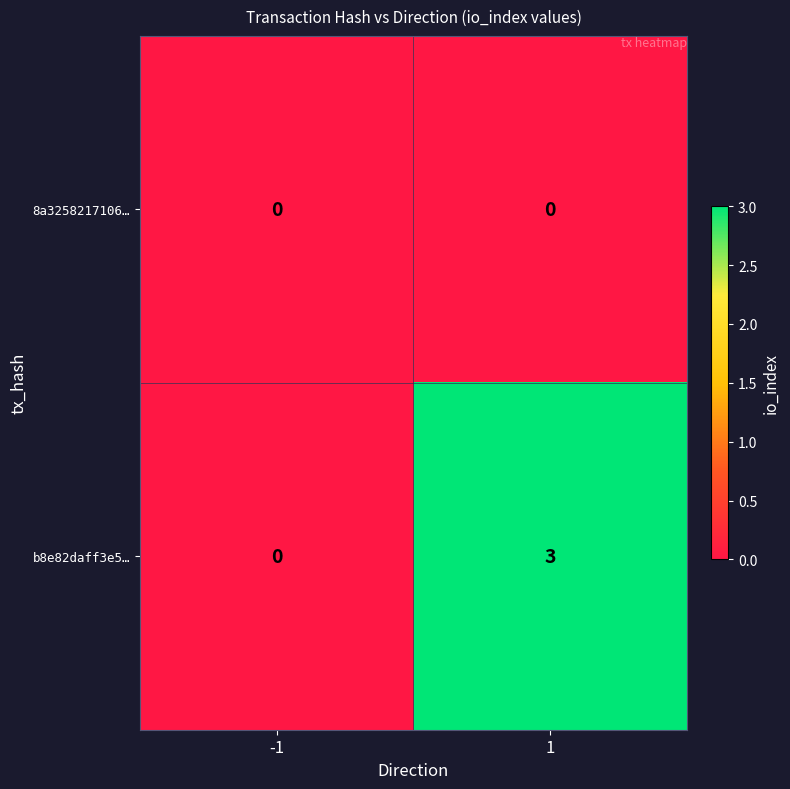

Which series has the largest range (max minus min)?

b8e82daff3e5…